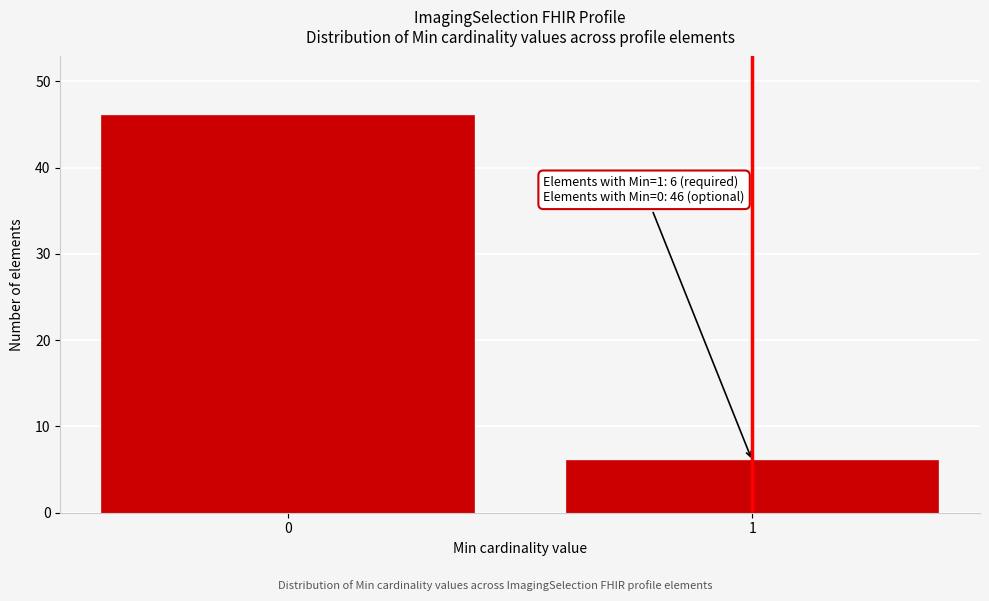

Reading right to left, transcribe all the data shown in this chart.

6	46